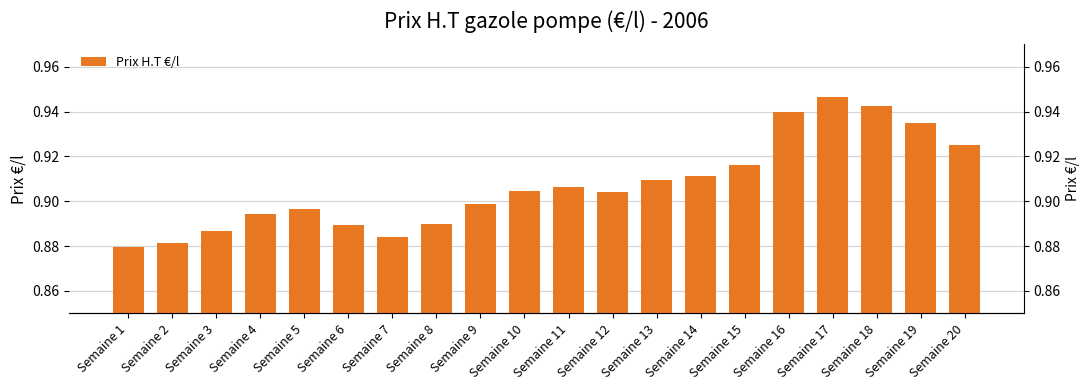

What is the average value?

0.9